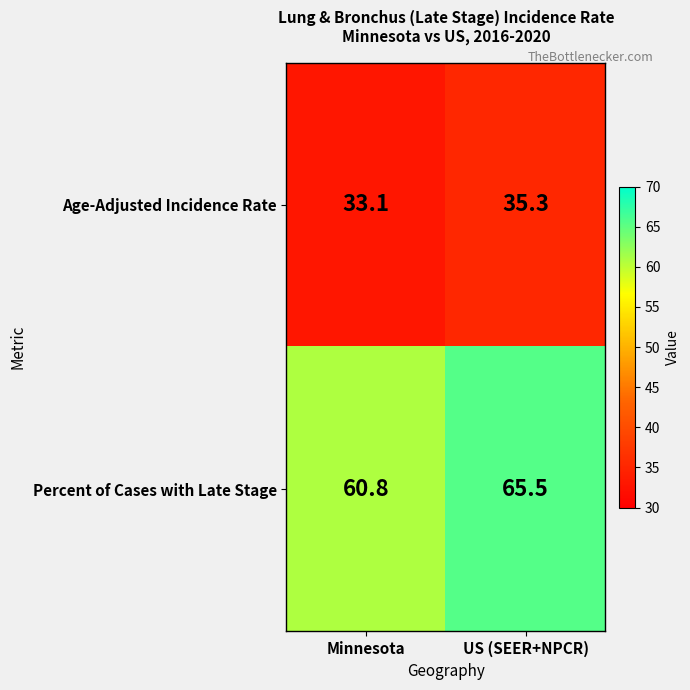

Reading left to right, what are all the values shown in this chart?

Age-Adjusted Incidence Rate: Minnesota=33.1	US (SEER+NPCR)=35.3
Percent of Cases with Late Stage: Minnesota=60.8	US (SEER+NPCR)=65.5